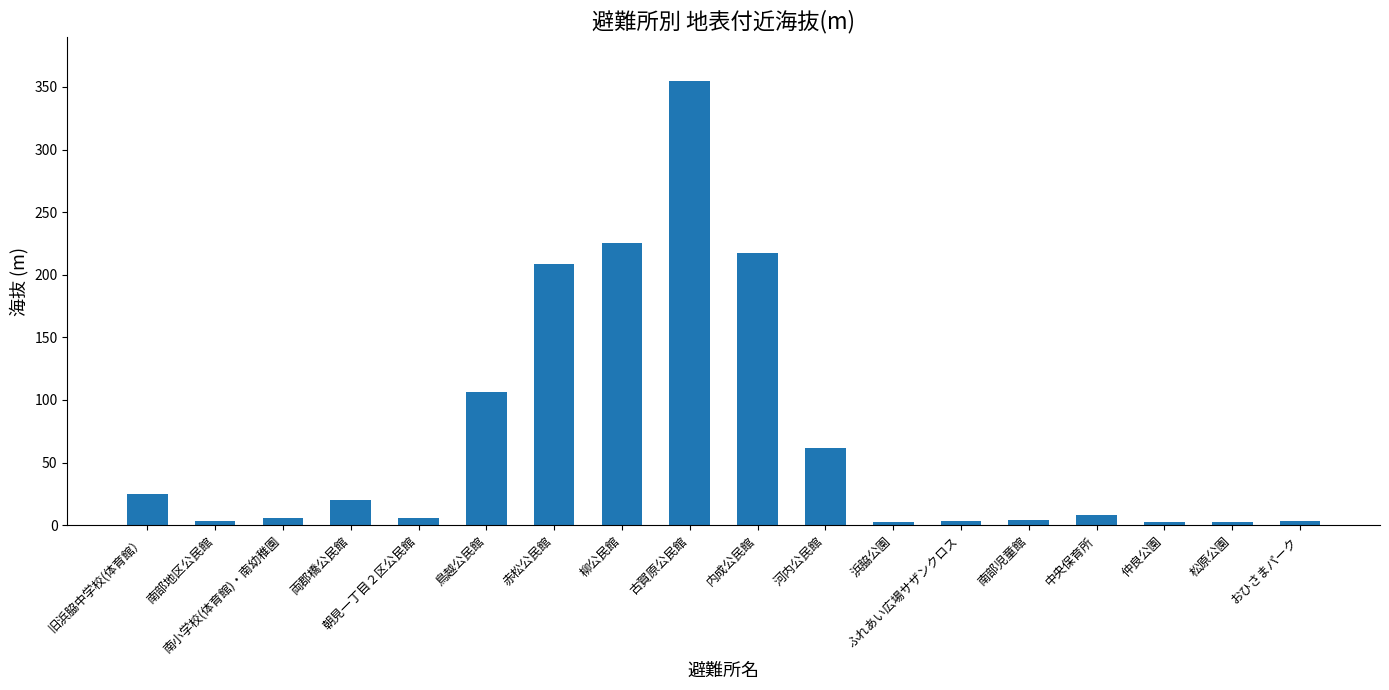

How many categories are shown in the chart?

18